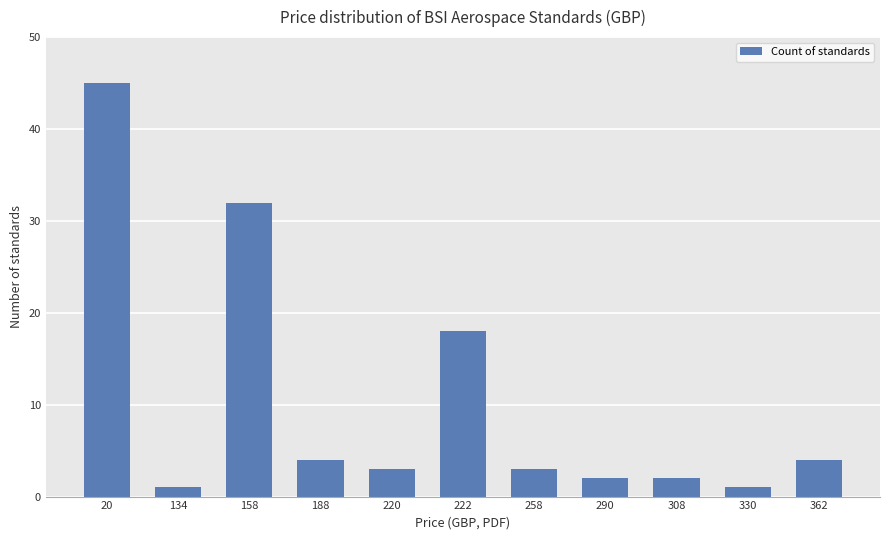

Are the bars horizontal?

No